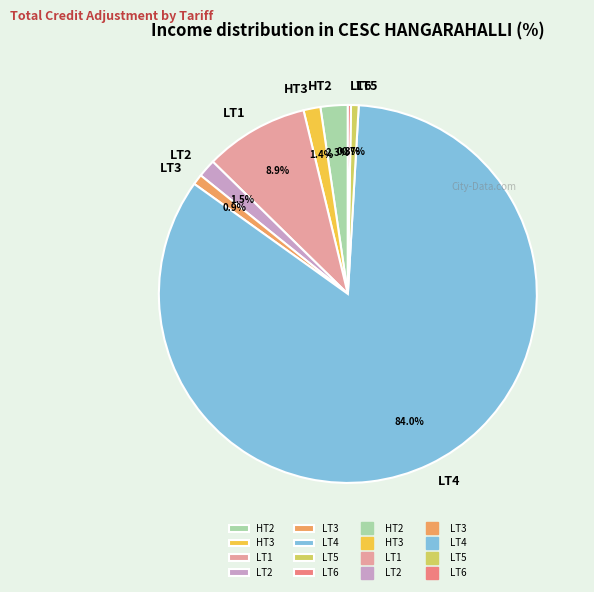

To the nearest percent, what portion does LT1 represent?

9%